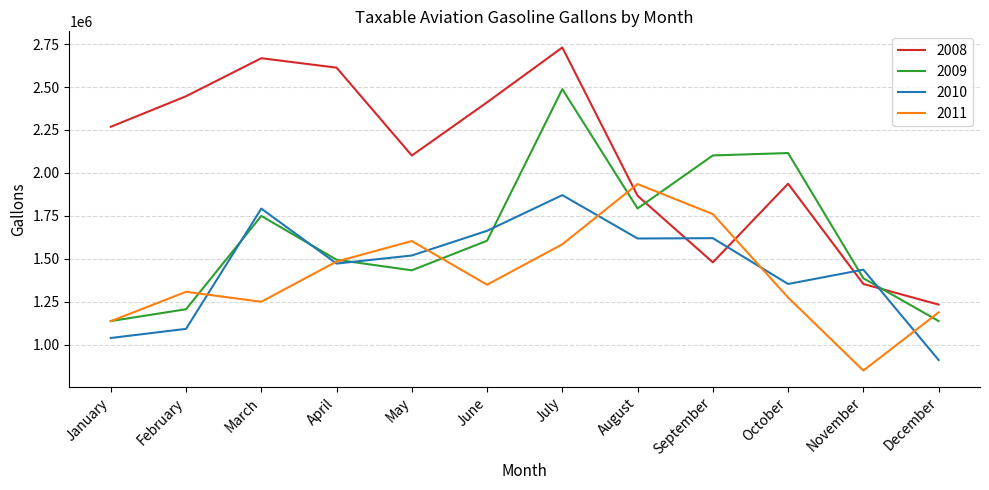

The 2011 series shows 1483962 at April. True or false?

True